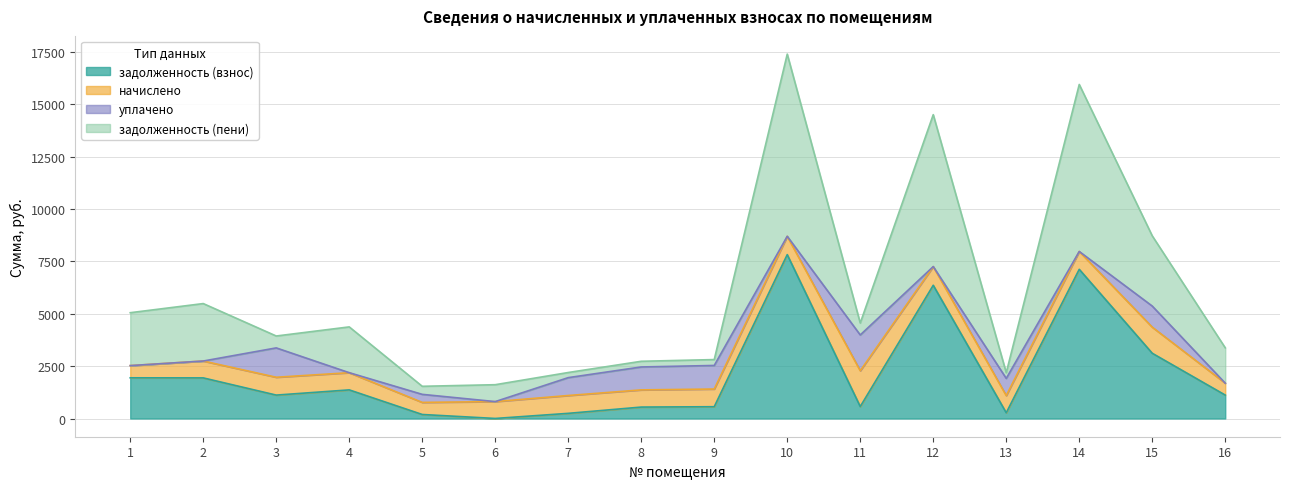

What is the maximum value for задолженность (взнос)?

7826.7